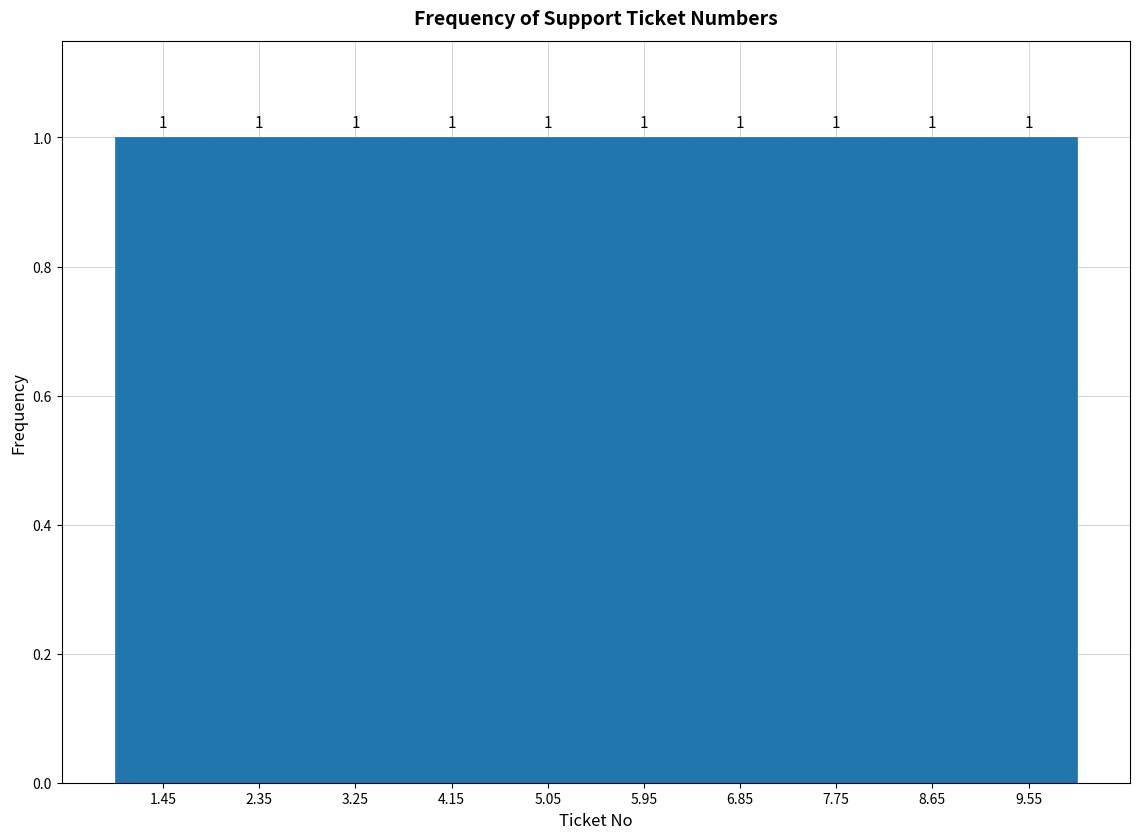

How tall is the bar that spans 2.8 to 3.7 on the x-axis?

1